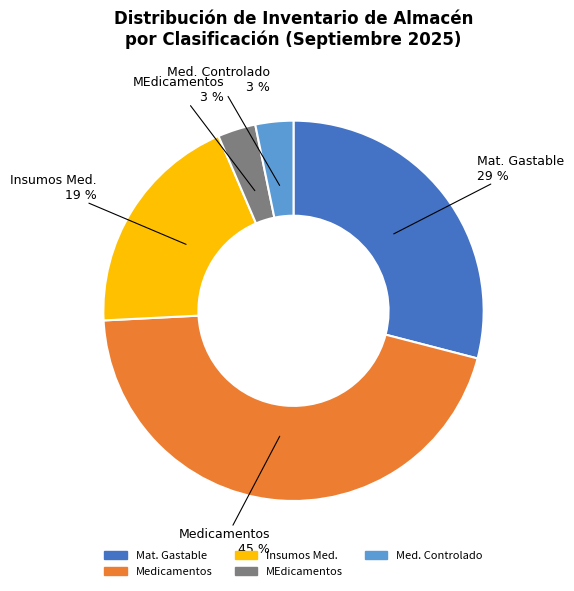

Count the number of slices in the pie.

5